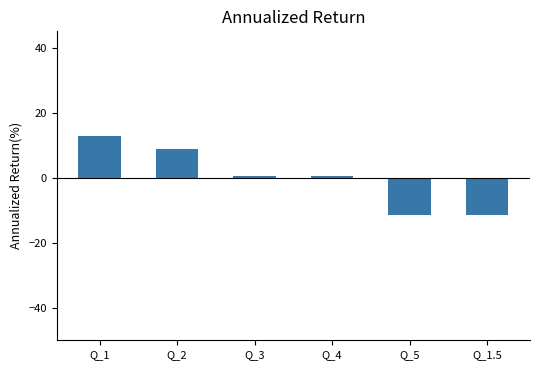

What is the label of the 2nd bar from the right?

Q_5